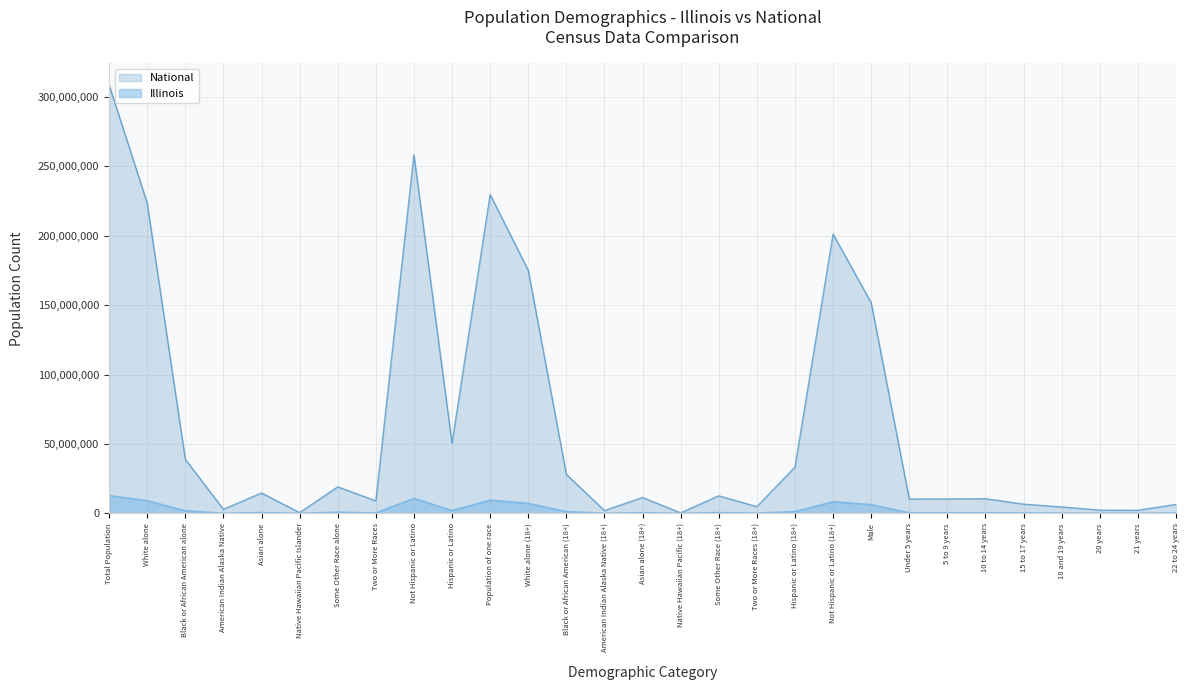

Reading left to right, what are all the values shown in this chart?

Illinois: Total Population=12830632	White alone=9177877	Black or African American alone=1866414	American Indian Alaska Native=43963	Asian alone=586934	Native Hawaiian Pacific Islander=4050	Some Other Race alone=861412	Two or More Races=289982	Not Hispanic or Latino=10803054	Hispanic or Latino=2027578	Population of one race=9552733	White alone (18+)=7165562	Black or African American (18+)=1335818	American Indian Alaska Native (18+)=30488	Asian alone (18+)=455228	Native Hawaiian Pacific (18+)=3127	Some Other Race (18+)=562510	Two or More Races (18+)=148720	Hispanic or Latino (18+)=1304397	Not Hispanic or Latino (18+)=8397056	Male=6292276	Under 5 years=425893	5 to 9 years=438556	10 to 14 years=449160	15 to 17 years=284750	18 and 19 years=188986	20 years=92304	21 years=88424	22 to 24 years=266785
National: Total Population=308745538	White alone=223553265	Black or African American alone=38929319	American Indian Alaska Native=2932248	Asian alone=14674252	Native Hawaiian Pacific Islander=540013	Some Other Race alone=19107368	Two or More Races=9009073	Not Hispanic or Latino=258267944	Hispanic or Latino=50477594	Population of one race=229723394	White alone (18+)=175134916	Black or African American (18+)=28088003	American Indian Alaska Native (18+)=2043876	Asian alone (18+)=11422616	Native Hawaiian Pacific (18+)=382409	Some Other Race (18+)=12651574	Two or More Races (18+)=4840677	Hispanic or Latino (18+)=33346703	Not Hispanic or Latino (18+)=201217368	Male=151781326	Under 5 years=10319427	5 to 9 years=10389638	10 to 14 years=10579862	15 to 17 years=6656209	18 and 19 years=4647457	20 years=2308319	21 years=2223198	22 to 24 years=6482659